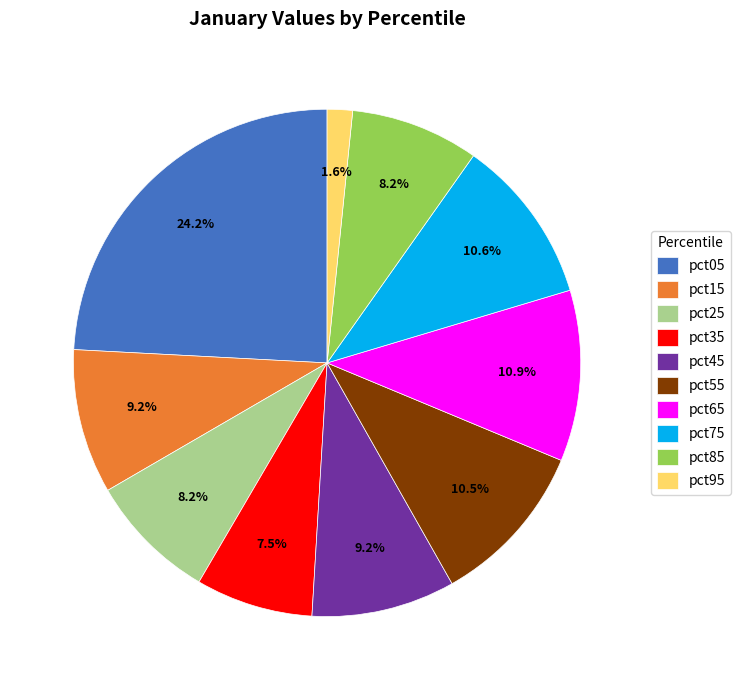

Is there any slice that represents more than half of the pie?

No